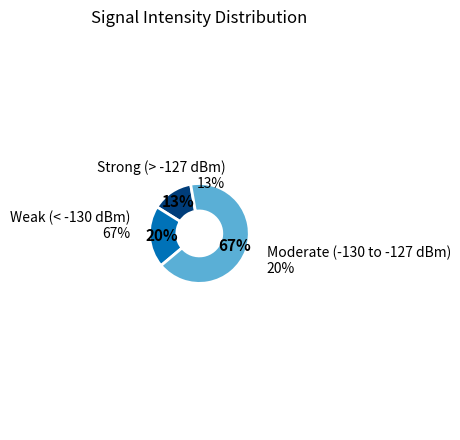

To the nearest percent, what portion does 22 represent?

10%